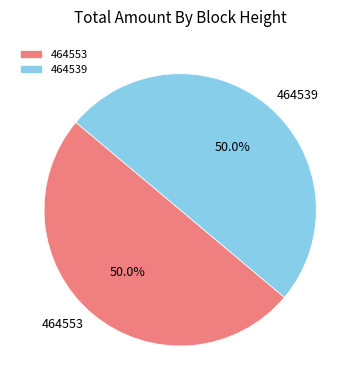

To the nearest percent, what is the average slice percentage?

50%